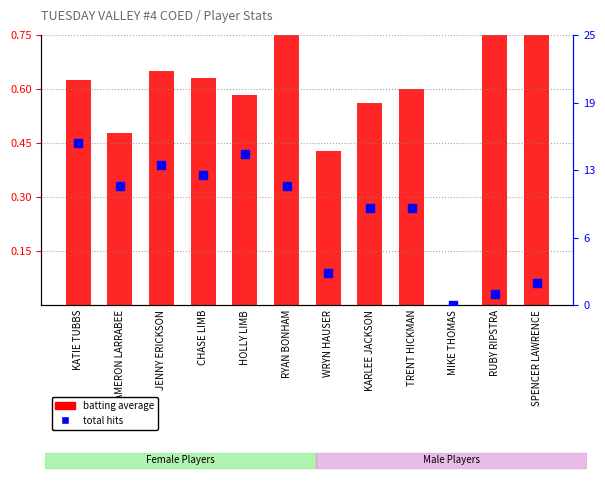

Is the value of total hits at KARLEE JACKSON greater than the value of batting average at RUBY RIPSTRA?

Yes